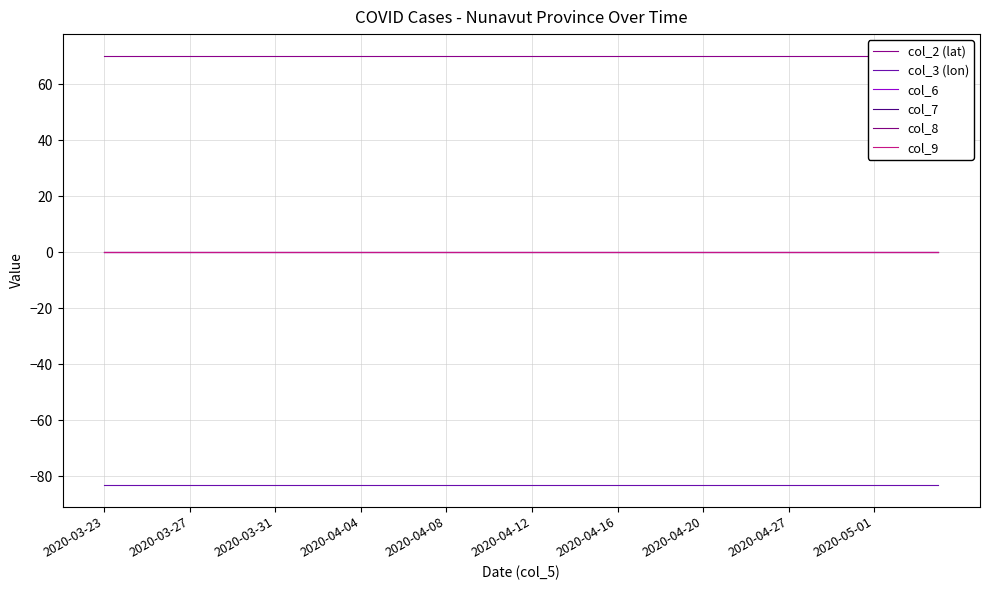

Between 35 and 14, which is larger?

35